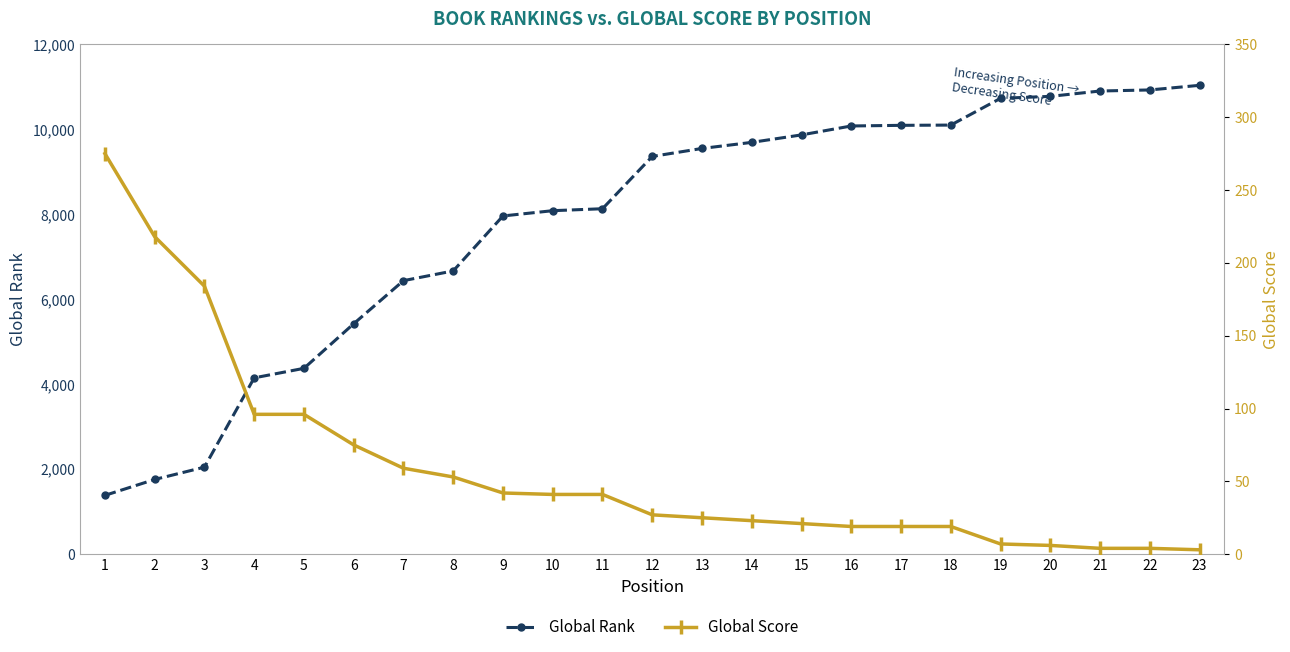

Which series has the largest range (max minus min)?

Global Rank